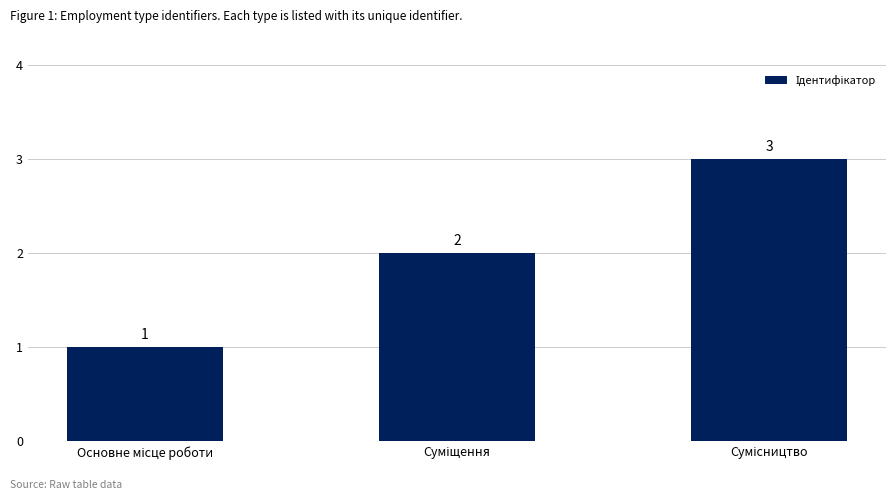

What is the greatest value displayed?

3